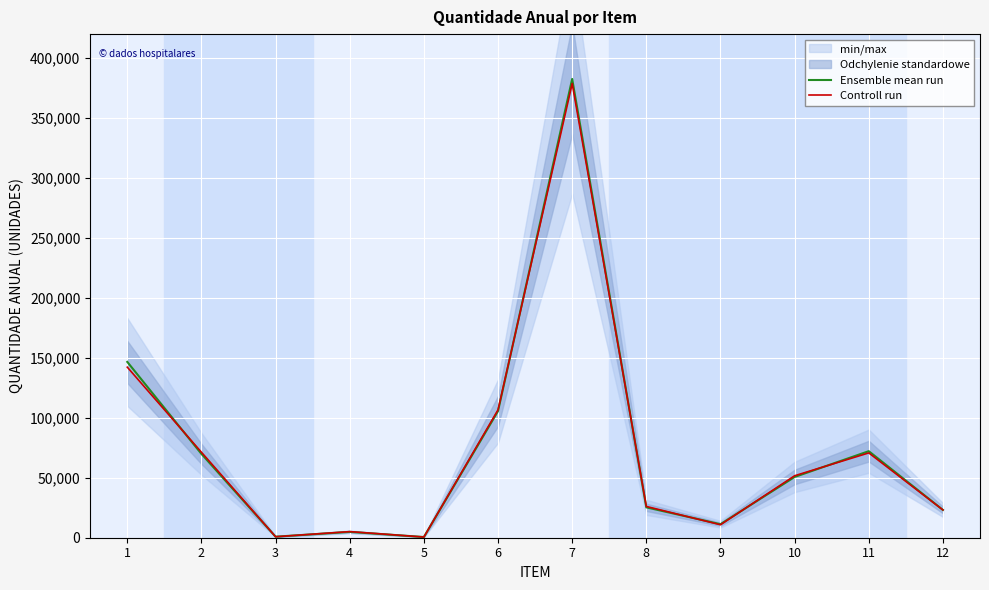

What is the value of the Ensemble mean run point at the 4th from the left?

4860.0